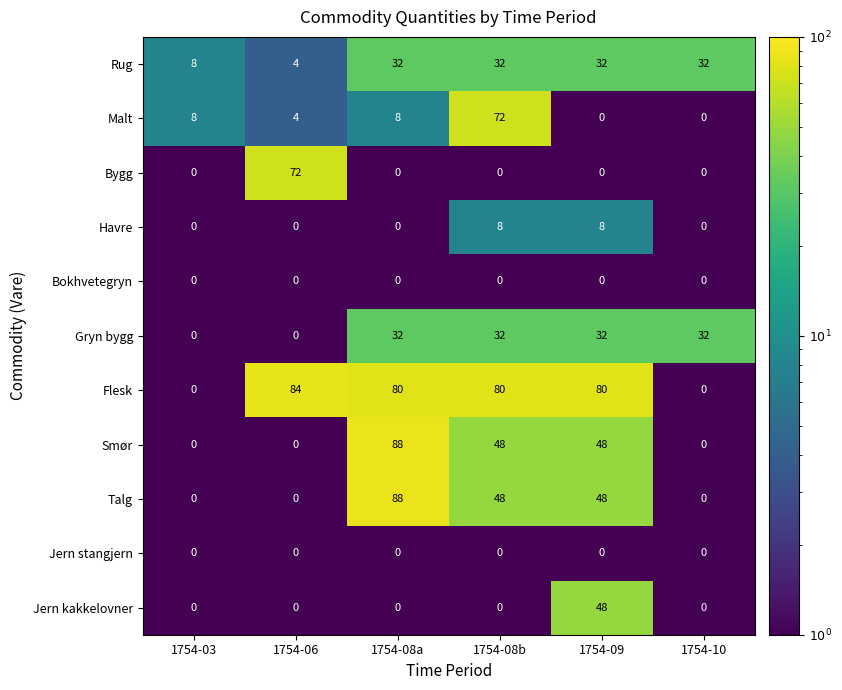

Which series changed the most between 1754-03 and 1754-06?

Flesk